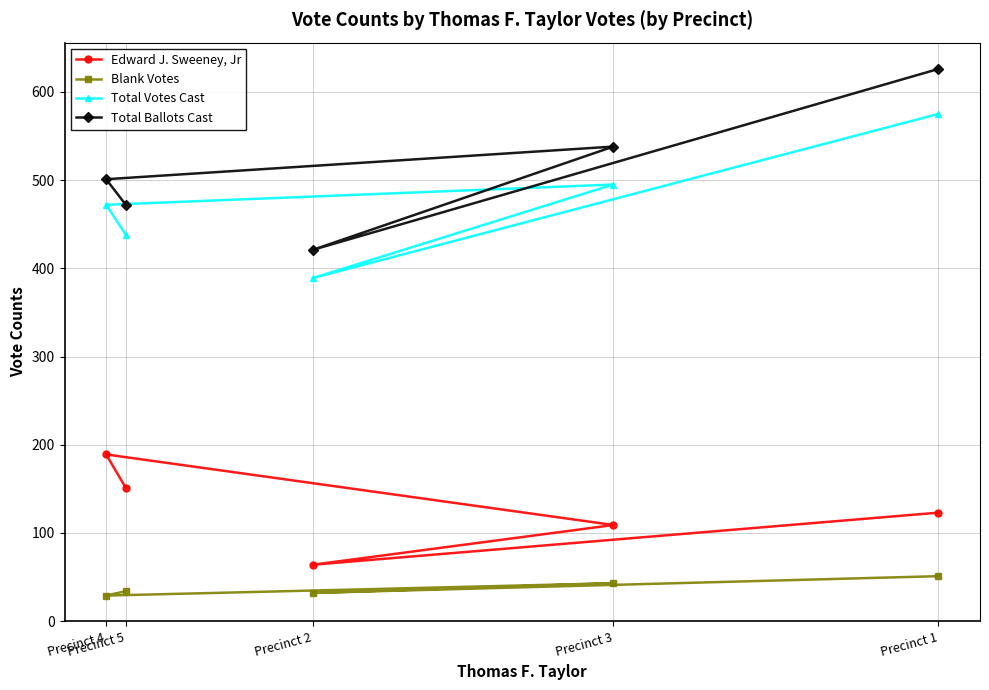

What are all the series names shown in the legend?

Edward J. Sweeney, Jr, Blank Votes, Total Votes Cast, Total Ballots Cast